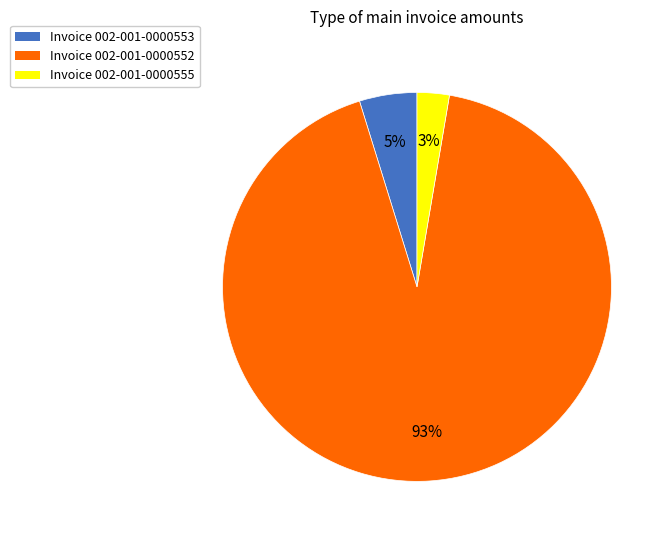

To the nearest percent, what is the average slice percentage?

33%